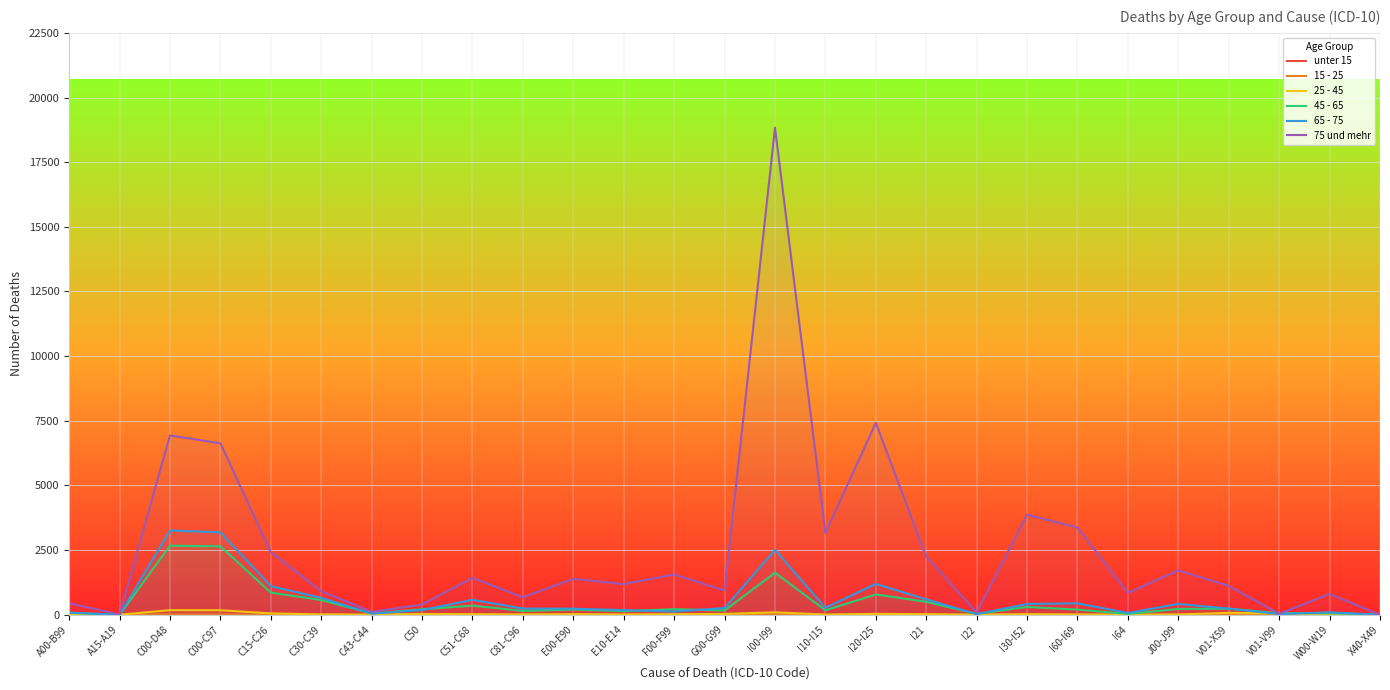

What is the spread (max minus min) of values at J00-J99?

1717